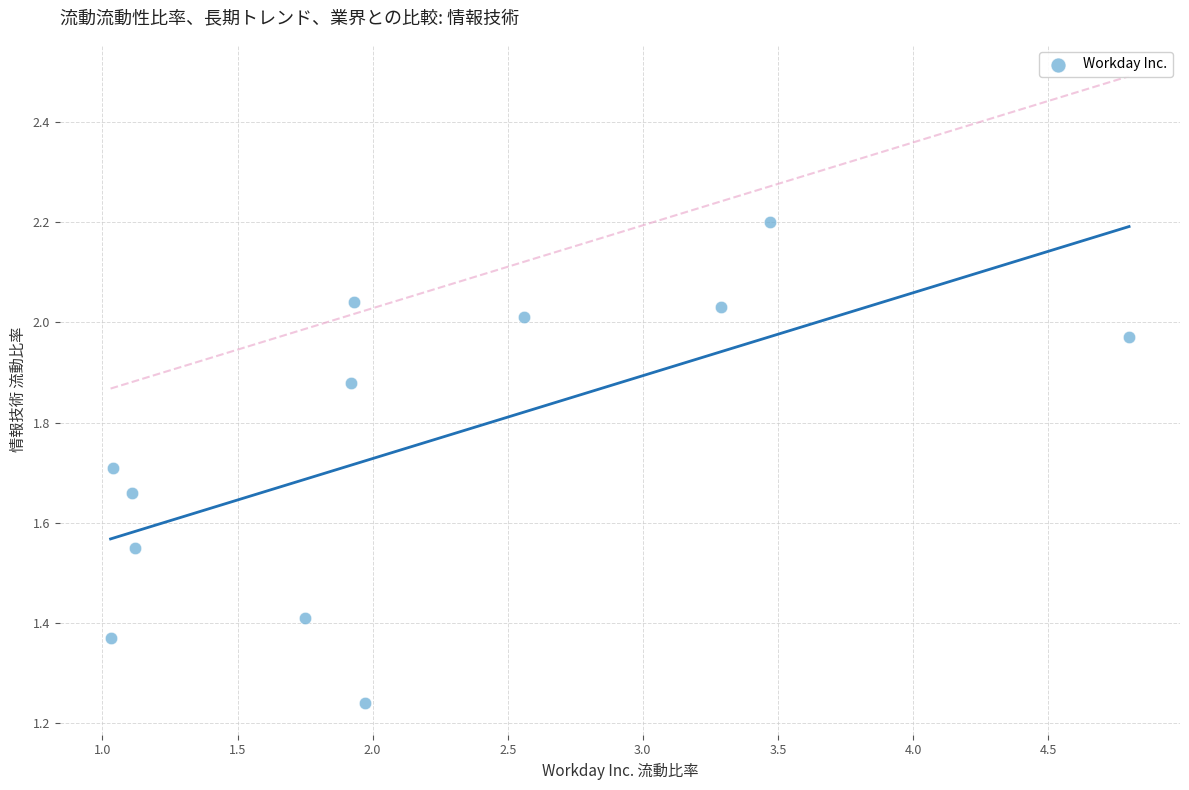

What is the range of Y values (max minus min)?

1.0